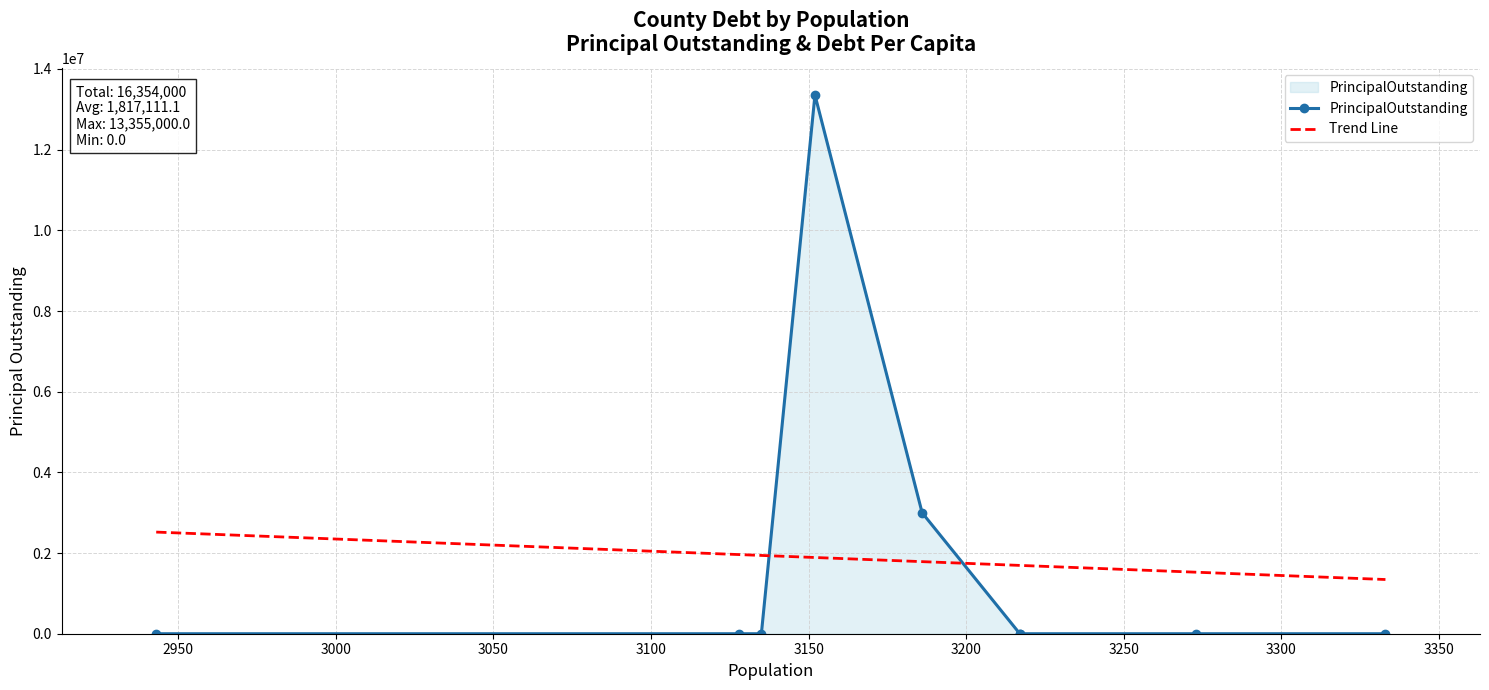

True or false: DebtPerCapita and PrincipalOutstanding cross at least once.

False